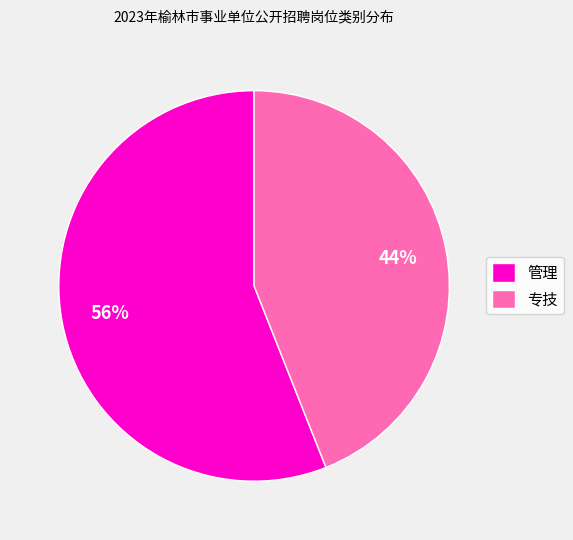

How many segments does this pie chart have?

2